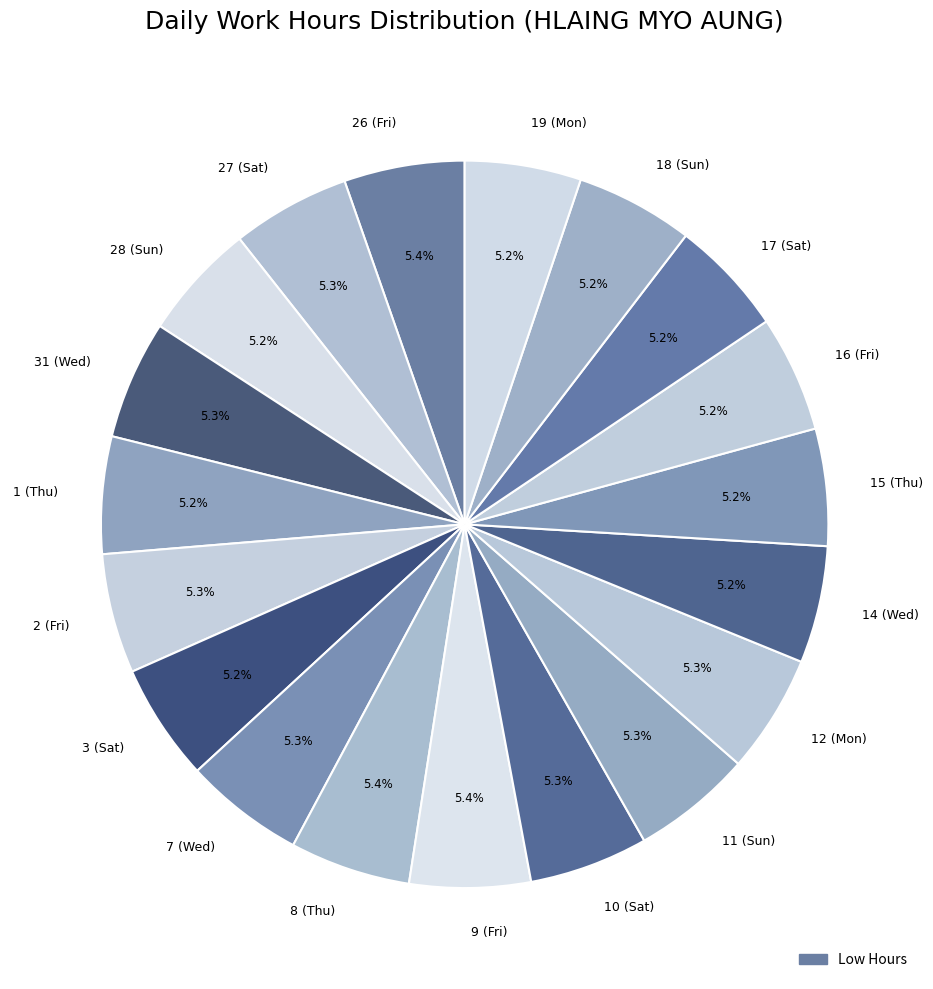

What is the total percentage of 16 (Fri) and 12 (Mon)?

10.5%